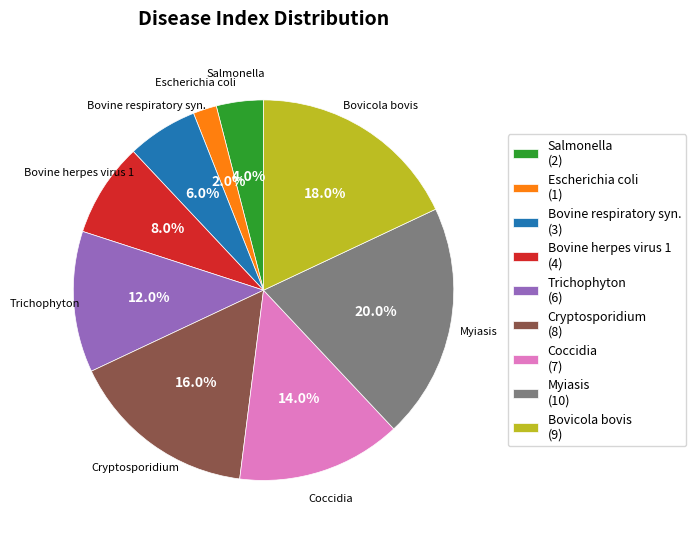

To the nearest percent, what is the difference between the Coccidia and Trichophyton slice percentages?

2%